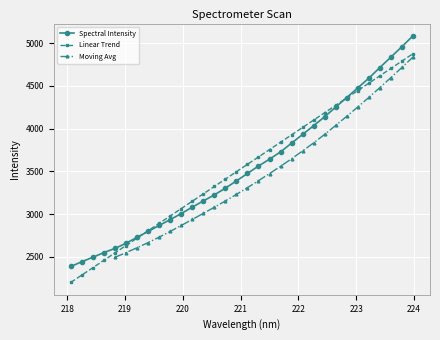

What is the greatest value displayed?

5086.6